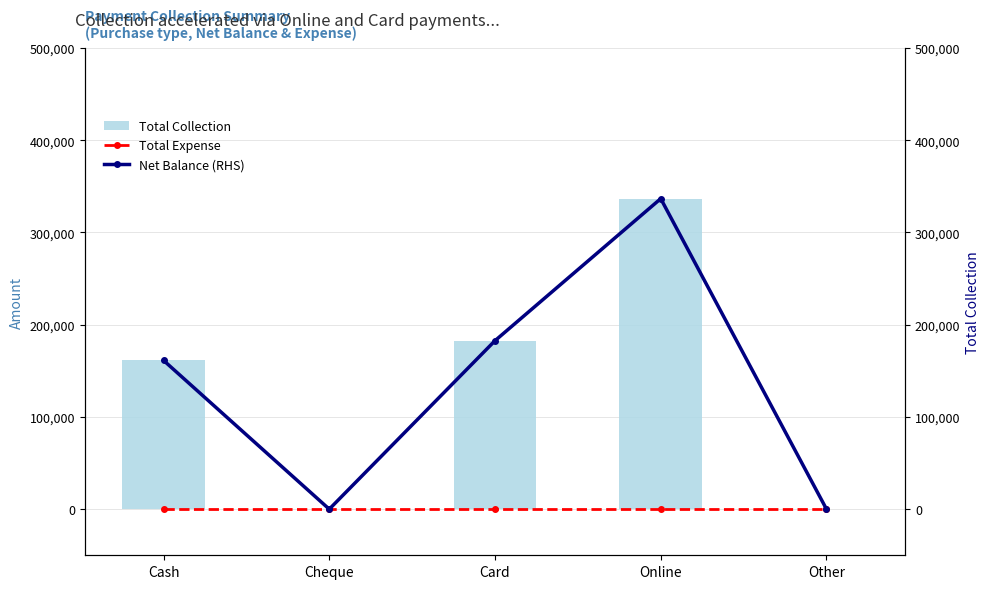

At which category does the chart reach its peak across all series?

Online